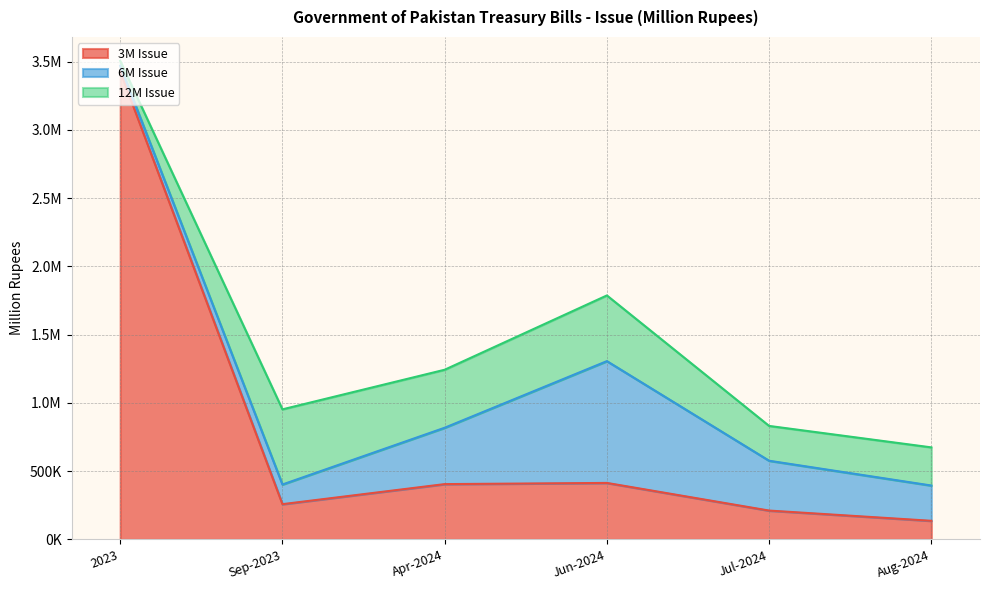

Is the value of 3M Issue at Sep-2023 greater than the value of 6M Issue at Apr-2024?

No